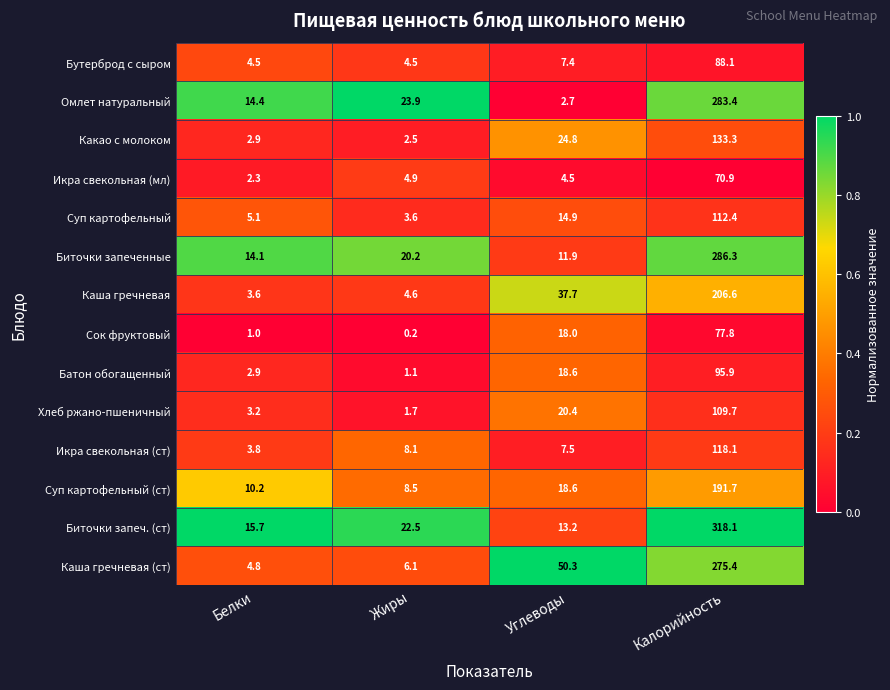

Where is Бутерброд с сыром nearest to the value 46?

Углеводы